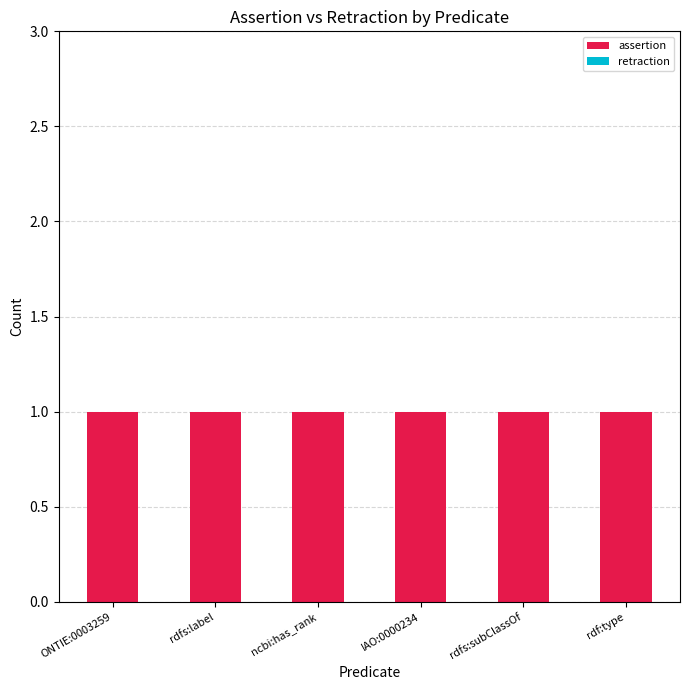

Reading left to right, what are all the values shown in this chart?

assertion: ONTIE:0003259=1	rdfs:label=1	ncbi:has_rank=1	IAO:0000234=1	rdfs:subClassOf=1	rdf:type=1
retraction: ONTIE:0003259=0	rdfs:label=0	ncbi:has_rank=0	IAO:0000234=0	rdfs:subClassOf=0	rdf:type=0